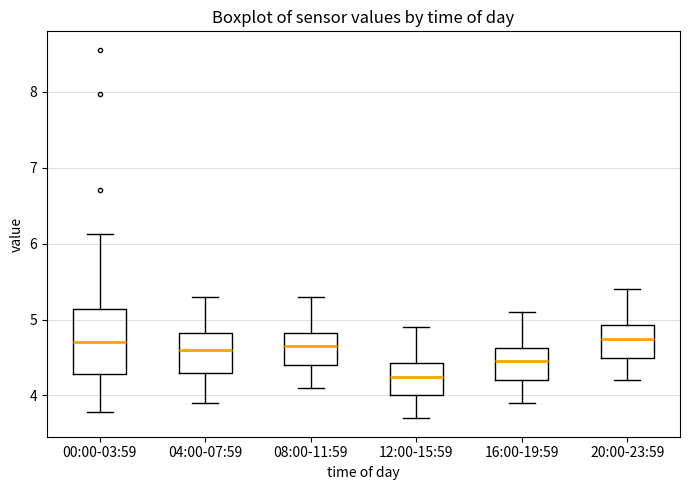

Reading left to right, transcribe this box plot: for each box, give where its median line is, the range the box spans, and where its two whiskers end, as read against the y-axis. The values are not printed on the chart, so give them approximately, as read against the axis.

00:00-03:59: median 4.7, box 4.3 to 5.1, whiskers 3.8 to 6.1
04:00-07:59: median 4.6, box 4.3 to 4.8, whiskers 3.9 to 5.3
08:00-11:59: median 4.7, box 4.4 to 4.8, whiskers 4.1 to 5.3
12:00-15:59: median 4.3, box 4.0 to 4.4, whiskers 3.7 to 4.9
16:00-19:59: median 4.5, box 4.2 to 4.6, whiskers 3.9 to 5.1
20:00-23:59: median 4.8, box 4.5 to 4.9, whiskers 4.2 to 5.4